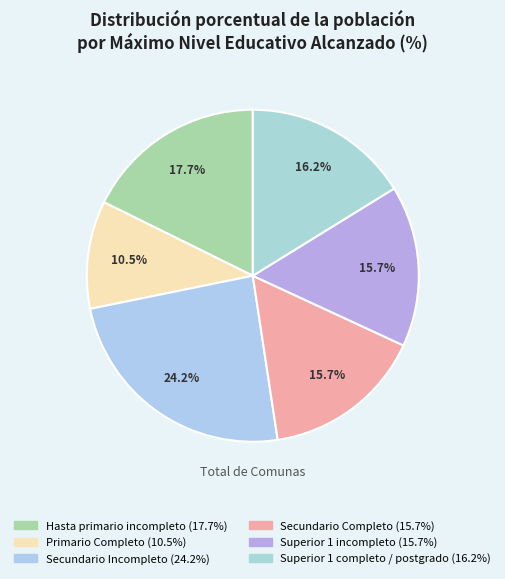

Is there a majority slice in this chart?

No